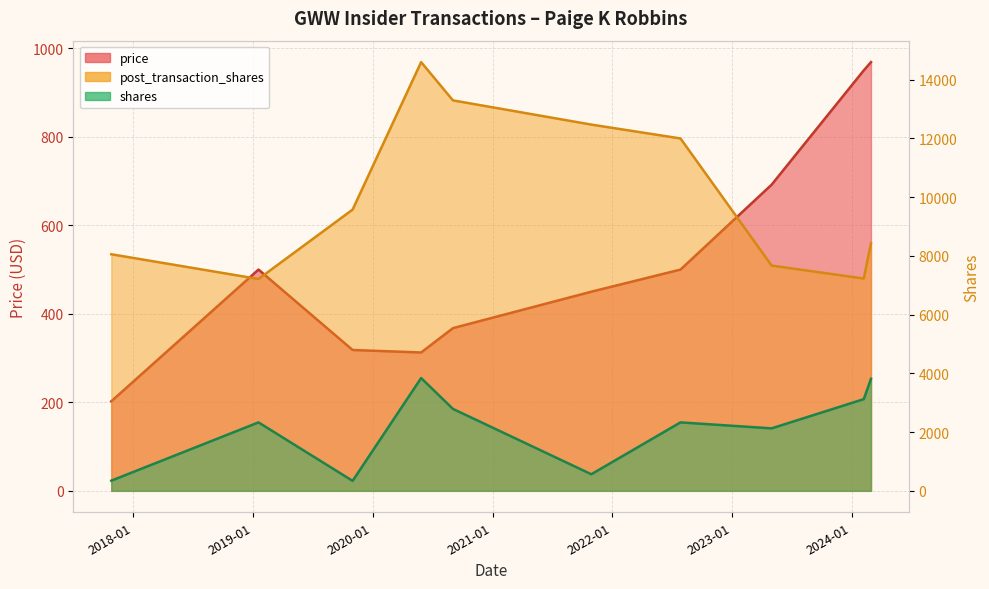

At which category is the sum across all series the highest?

2020-05-28